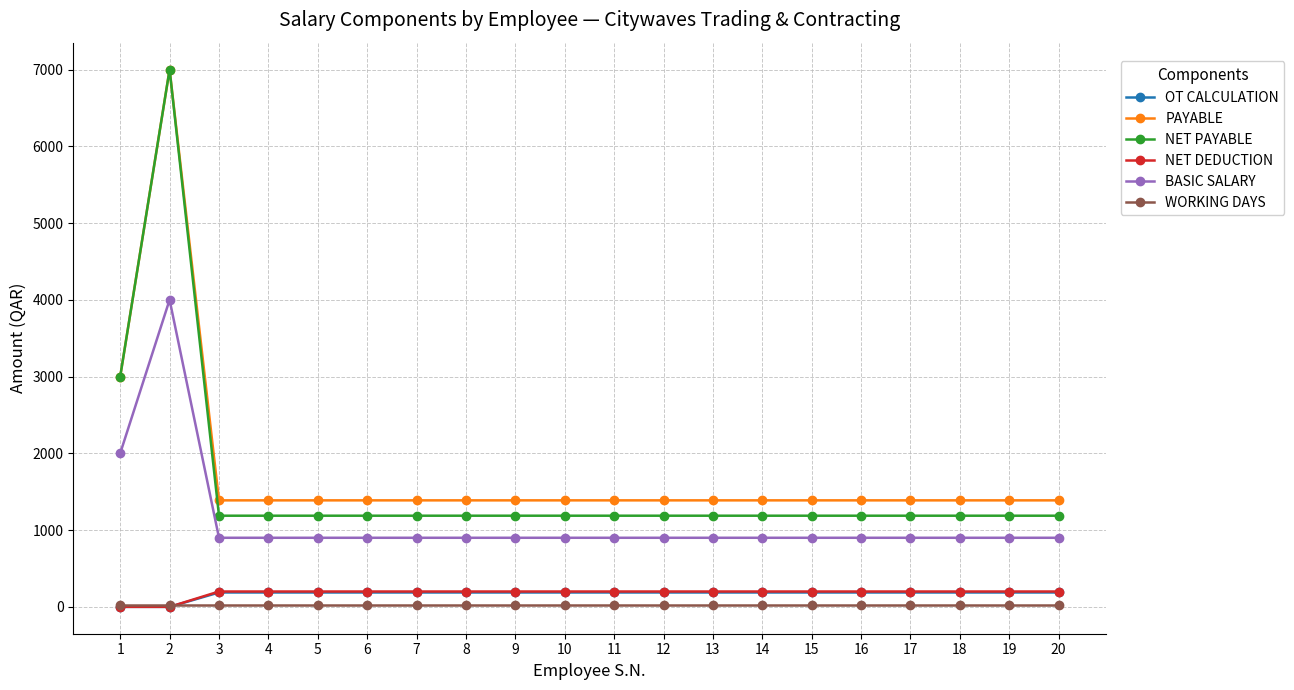

Reading left to right, transcribe all the data shown in this chart.

OT CALCULATION: 1=0.0	2=0.0	3=187.5	4=187.5	5=187.5	6=187.5	7=187.5	8=187.5	9=187.5	10=187.5	11=187.5	12=187.5	13=187.5	14=187.5	15=187.5	16=187.5	17=187.5	18=187.5	19=187.5	20=187.5
PAYABLE: 1=3000.0	2=7000.0	3=1387.5	4=1387.5	5=1387.5	6=1387.5	7=1387.5	8=1387.5	9=1387.5	10=1387.5	11=1387.5	12=1387.5	13=1387.5	14=1387.5	15=1387.5	16=1387.5	17=1387.5	18=1387.5	19=1387.5	20=1387.5
NET PAYABLE: 1=3000.0	2=7000.0	3=1187.5	4=1187.5	5=1187.5	6=1187.5	7=1187.5	8=1187.5	9=1187.5	10=1187.5	11=1187.5	12=1187.5	13=1187.5	14=1187.5	15=1187.5	16=1187.5	17=1187.5	18=1187.5	19=1187.5	20=1187.5
NET DEDUCTION: 1=0.0	2=0.0	3=200.0	4=200.0	5=200.0	6=200.0	7=200.0	8=200.0	9=200.0	10=200.0	11=200.0	12=200.0	13=200.0	14=200.0	15=200.0	16=200.0	17=200.0	18=200.0	19=200.0	20=200.0
BASIC SALARY: 1=2000.0	2=4000.0	3=900.0	4=900.0	5=900.0	6=900.0	7=900.0	8=900.0	9=900.0	10=900.0	11=900.0	12=900.0	13=900.0	14=900.0	15=900.0	16=900.0	17=900.0	18=900.0	19=900.0	20=900.0
WORKING DAYS: 1=30.0	2=30.0	3=30.0	4=30.0	5=30.0	6=30.0	7=30.0	8=30.0	9=30.0	10=30.0	11=30.0	12=30.0	13=30.0	14=30.0	15=30.0	16=30.0	17=30.0	18=30.0	19=30.0	20=30.0